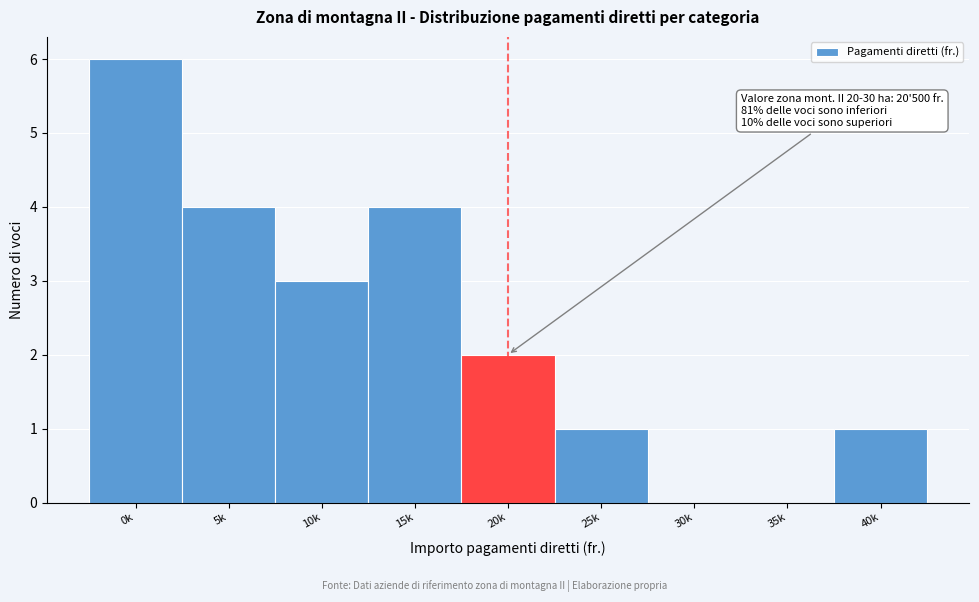

Reading left to right, list all the values displayed in this chart.

0k=6	5k=4	10k=3	15k=4	20k=2	25k=1	30k=0	35k=0	40k=1